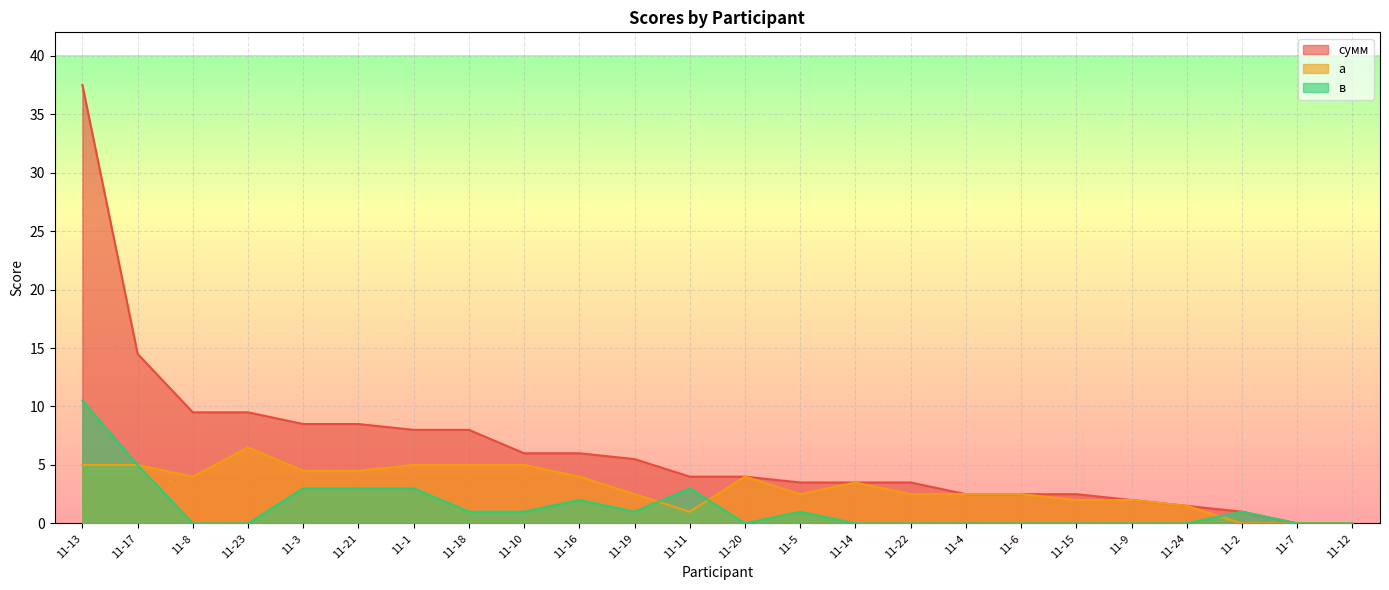

What is the label of the 21st point from the left?

11-24